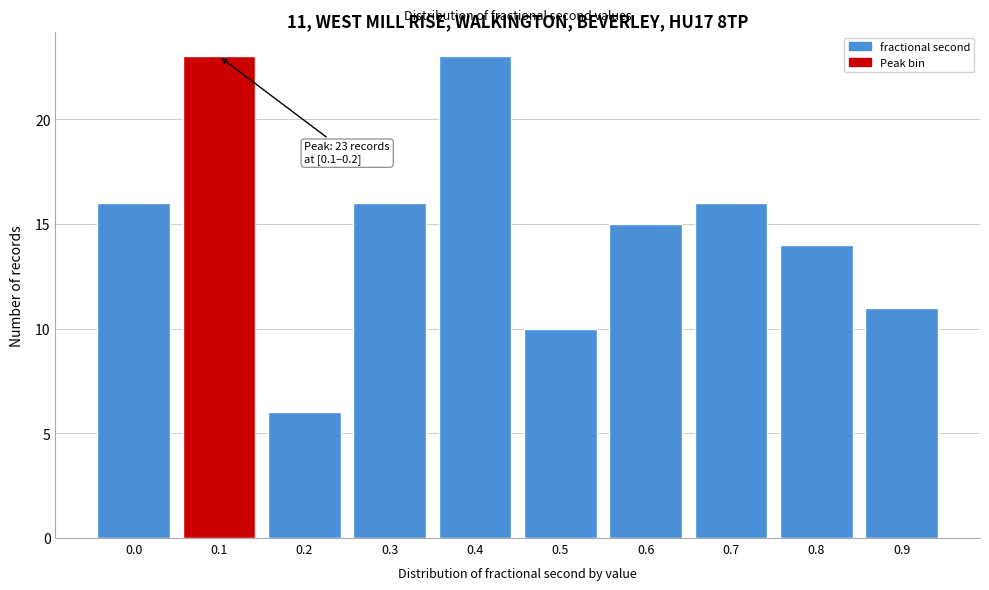

Reading left to right, transcribe all the data shown in this chart.

0.0=16	0.1=23	0.2=6	0.3=16	0.4=23	0.5=10	0.6=15	0.7=16	0.8=14	0.9=11